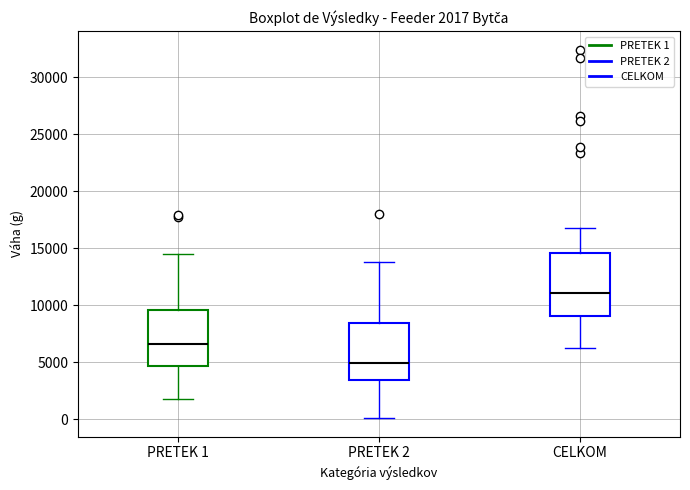

Which box has the lowest median line?

PRETEK 2